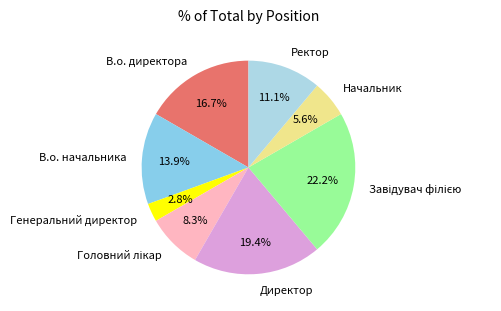

Does any single category account for the majority?

No